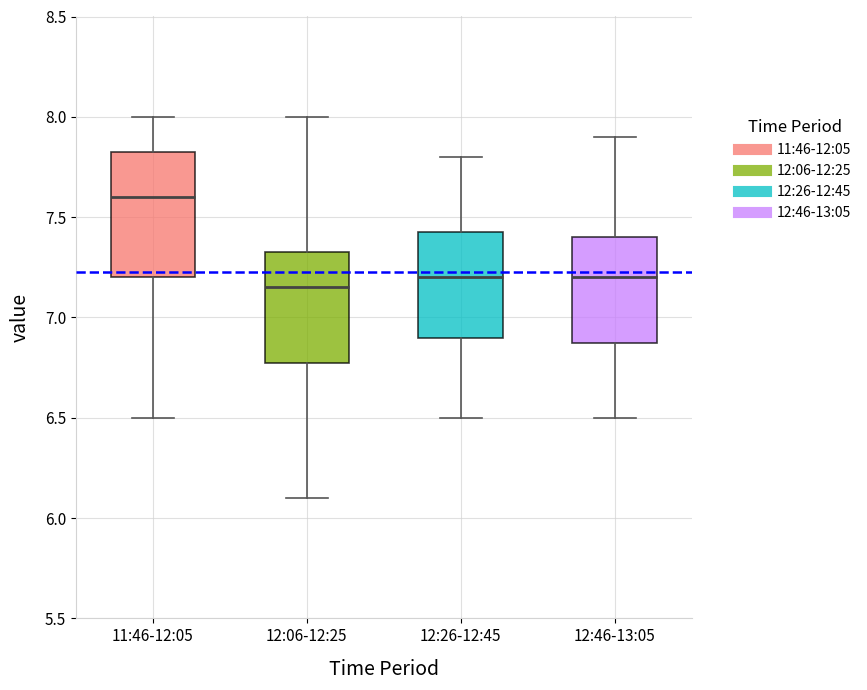

Which box is the tallest, from its lower edge to its upper edge?

11:46-12:05